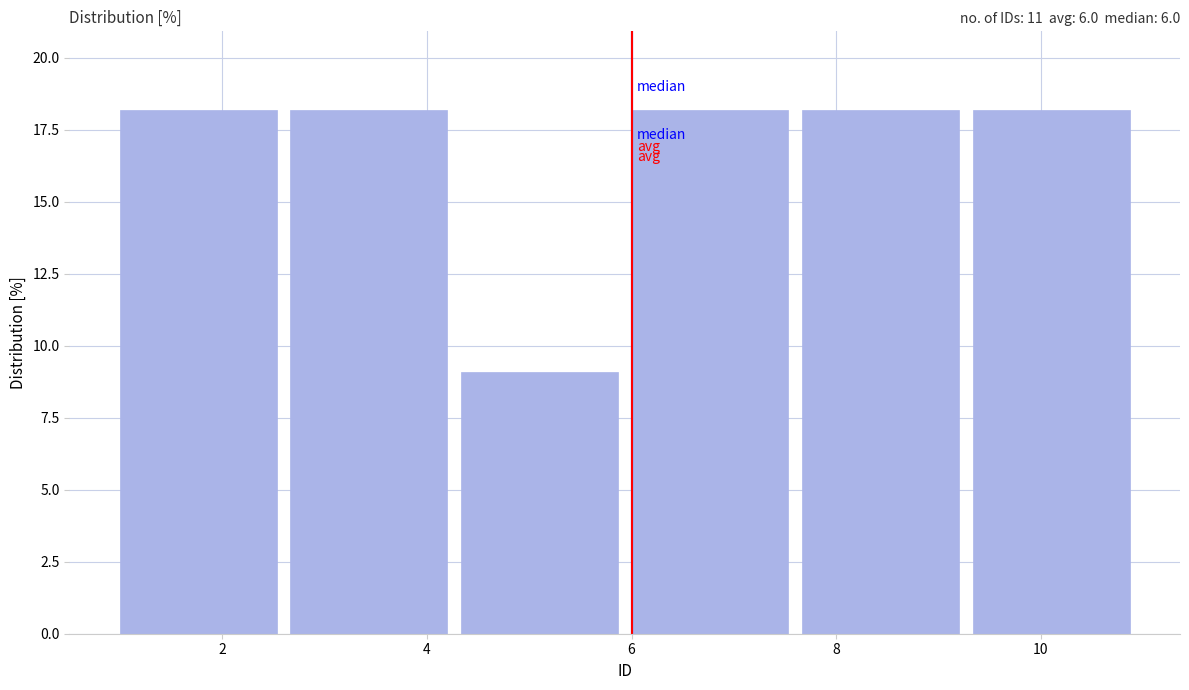

Reading left to right, list every bar in this chart as the range it spans on the x-axis followed by its height. Neither the bar edges nor the heights are printed on the chart, so give them approximately, as read against the axes.

1.0 to 2.6: 18
2.6 to 4.4: 18
4.4 to 6.0: 9
6.0 to 7.6: 18
7.6 to 9.4: 18
9.4 to 11.0: 18